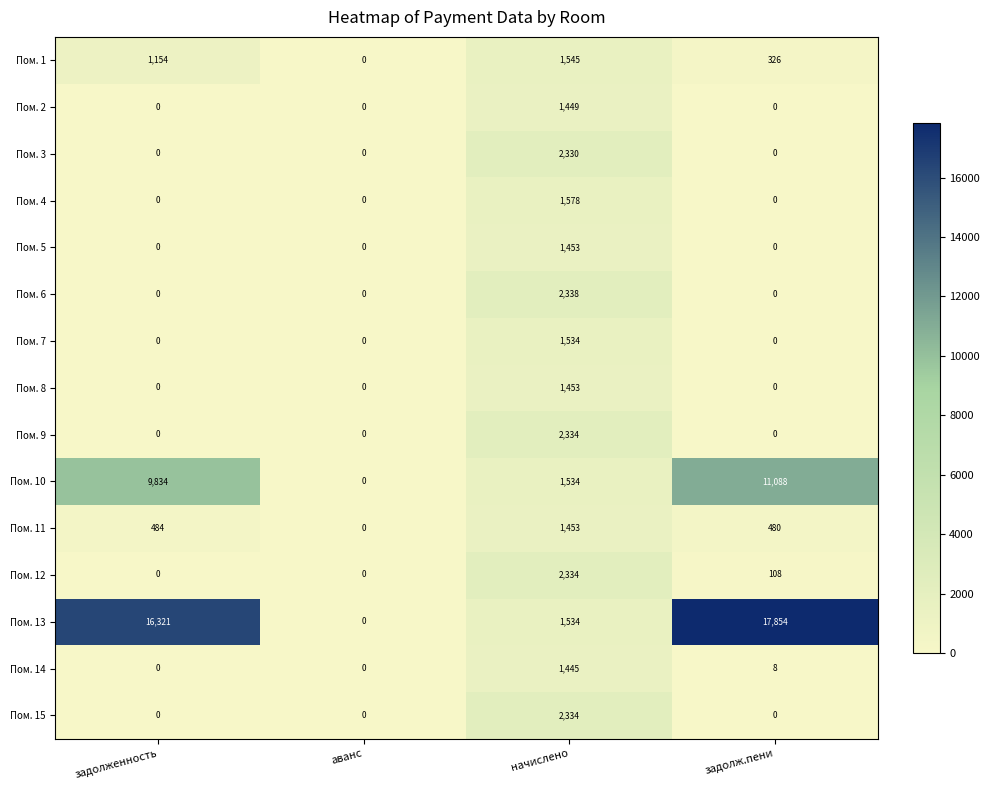

Which series has the largest total across all categories?

Пом. 13